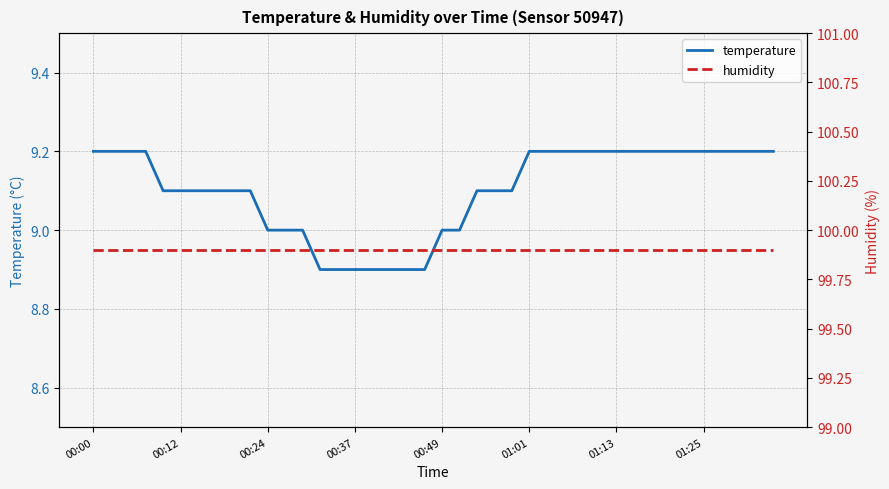

Read the temperature value at 8.

9.1